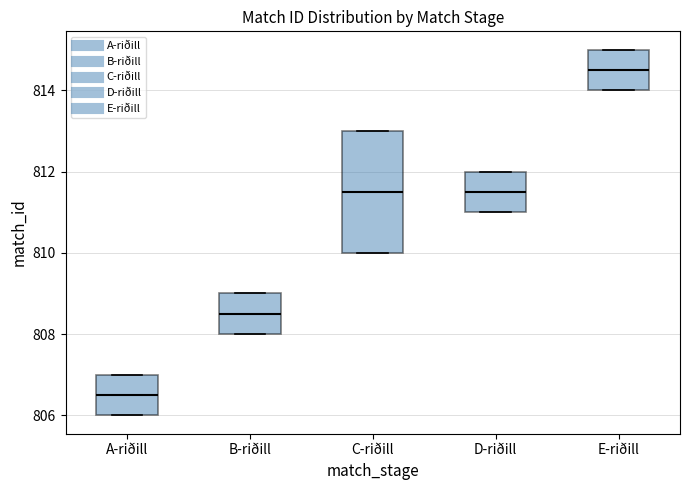

Where does the median line of the box for D-riðill sit on the y-axis? The values are not printed on the chart, so give them approximately, as read against the axis.

811.6